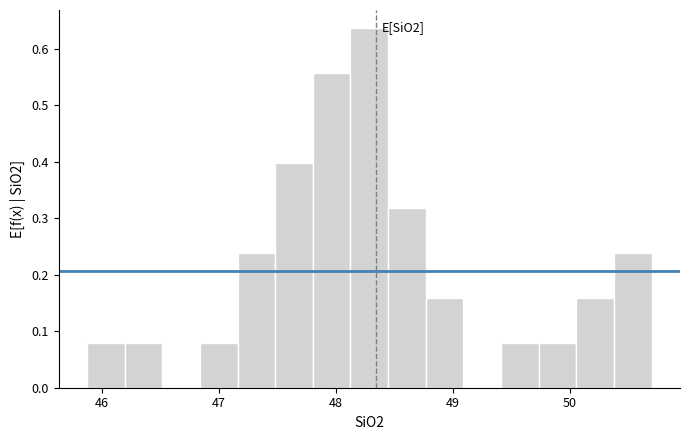

Read against the x-axis, roughly where is the centre of the tallest bar?

48.3